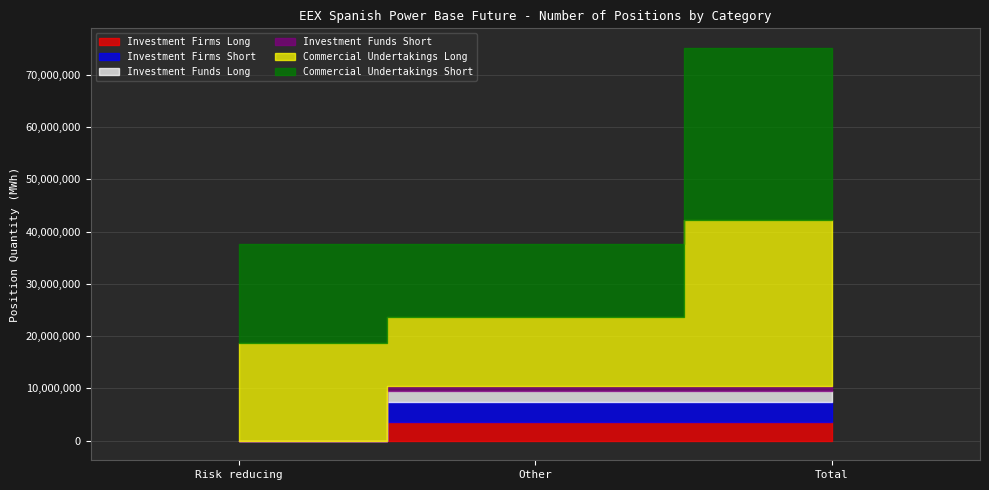

Which label corresponds to the smallest value in the chart?

Risk reducing